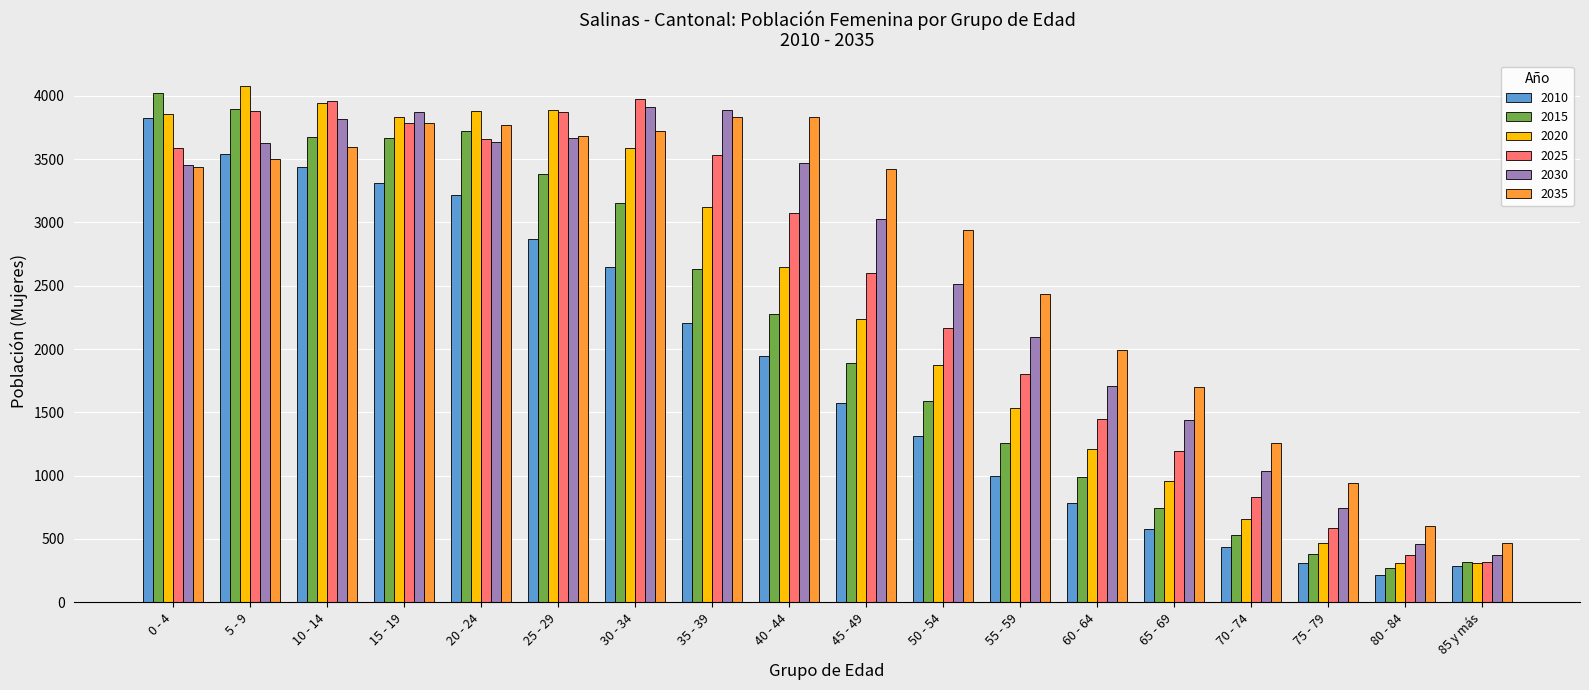

What is the difference between the 2015 values at 50 - 54 and 65 - 69?

848